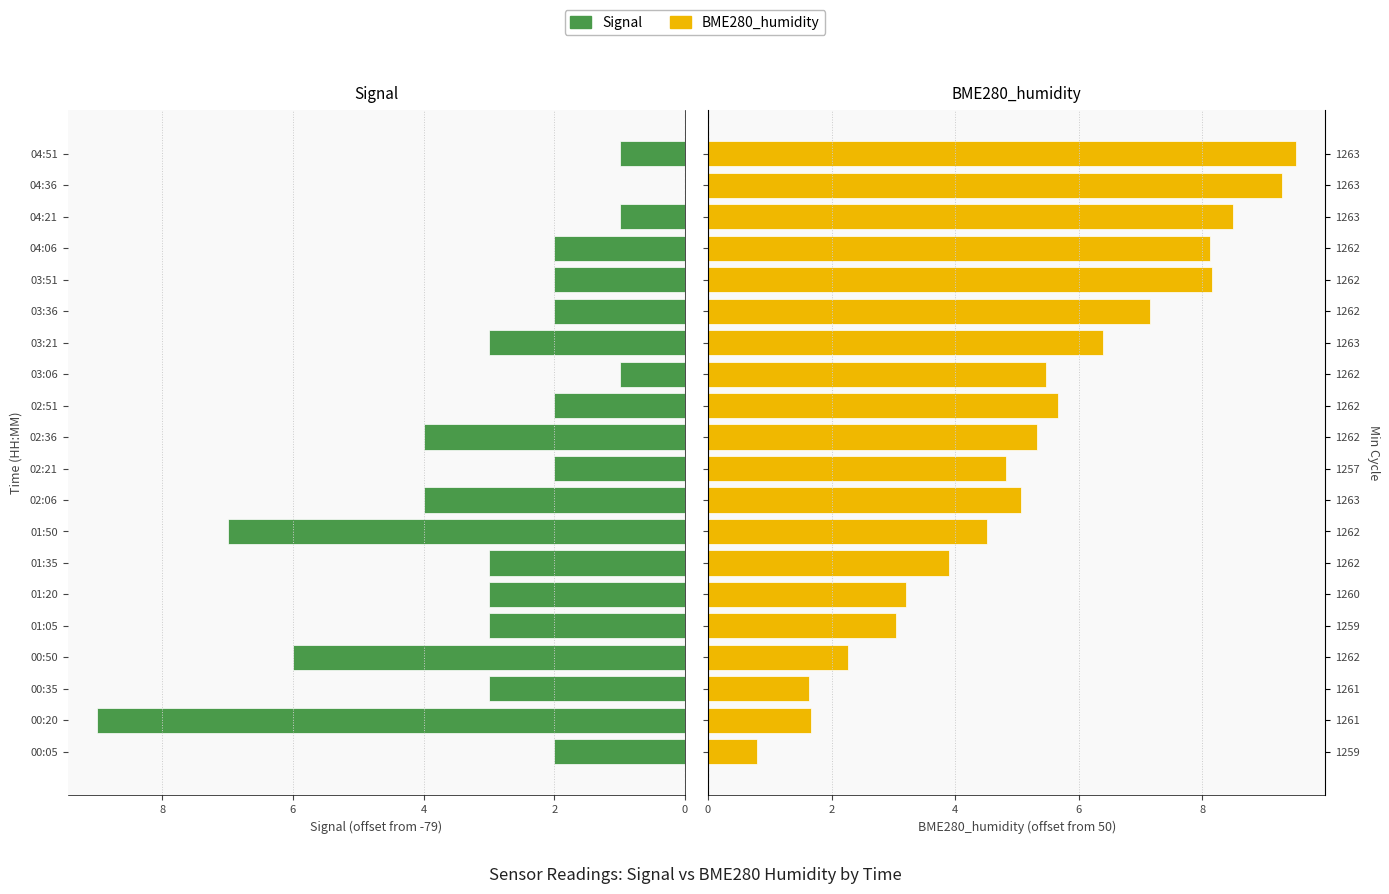

What are all the series names shown in the legend?

Signal, BME280_humidity